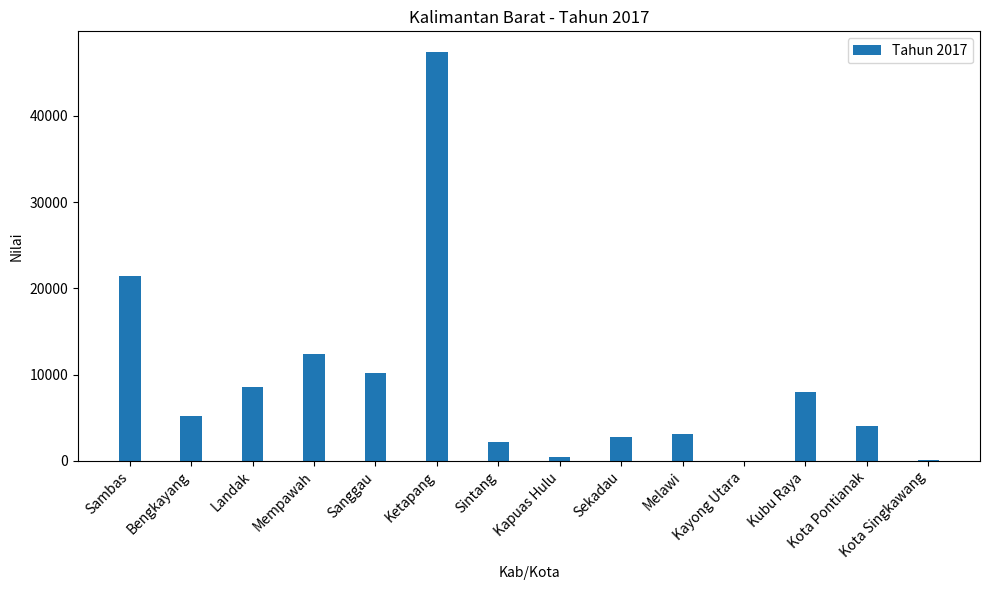

Is it true that the value at Sintang is 2138?

True